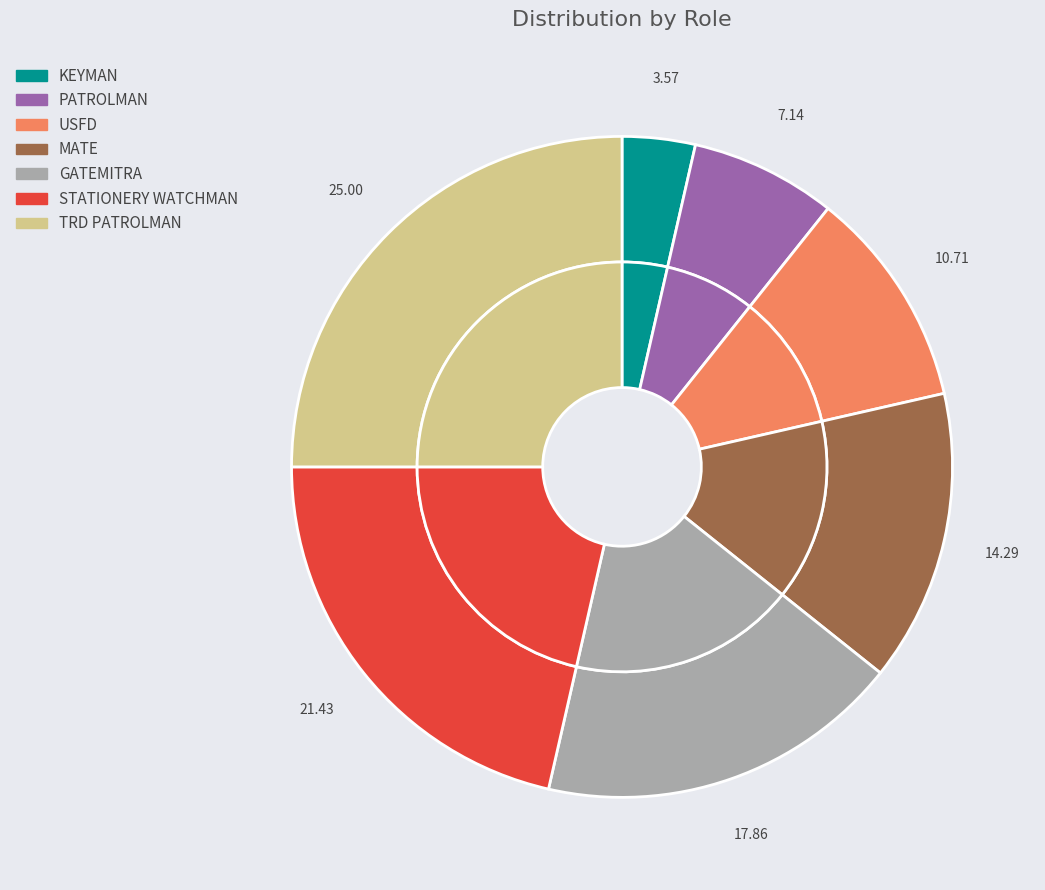

Is PATROLMAN the majority of the pie?

No